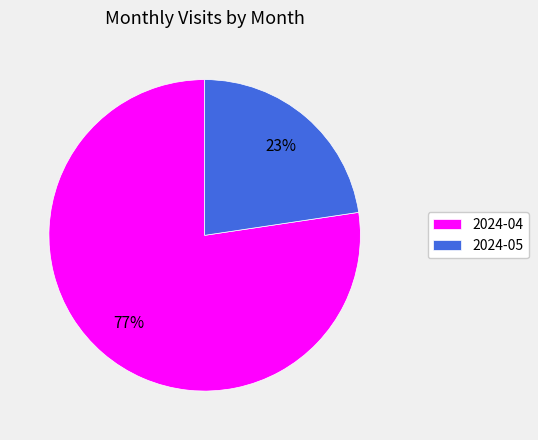

Is it true that 2024-04 is 77% of the pie?

True